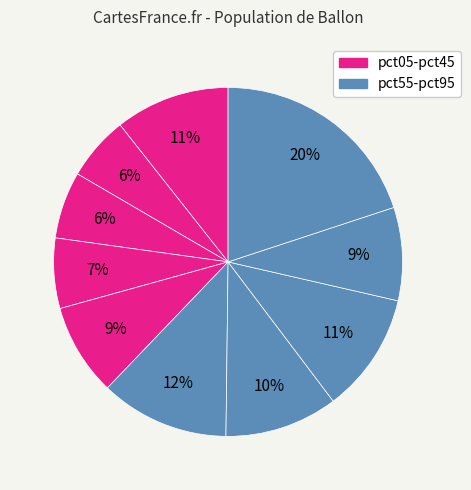

How many slices are in this pie chart?

10